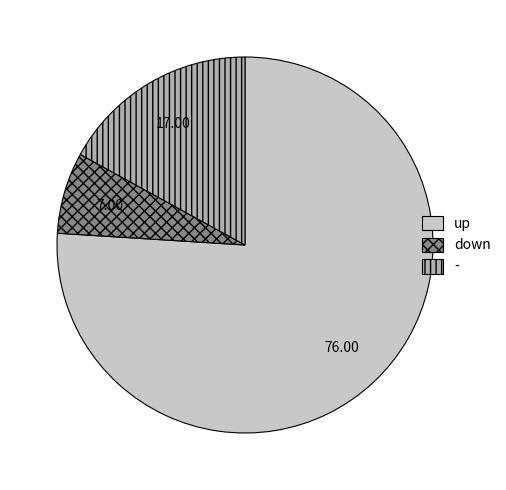

Is up the majority of the pie?

Yes